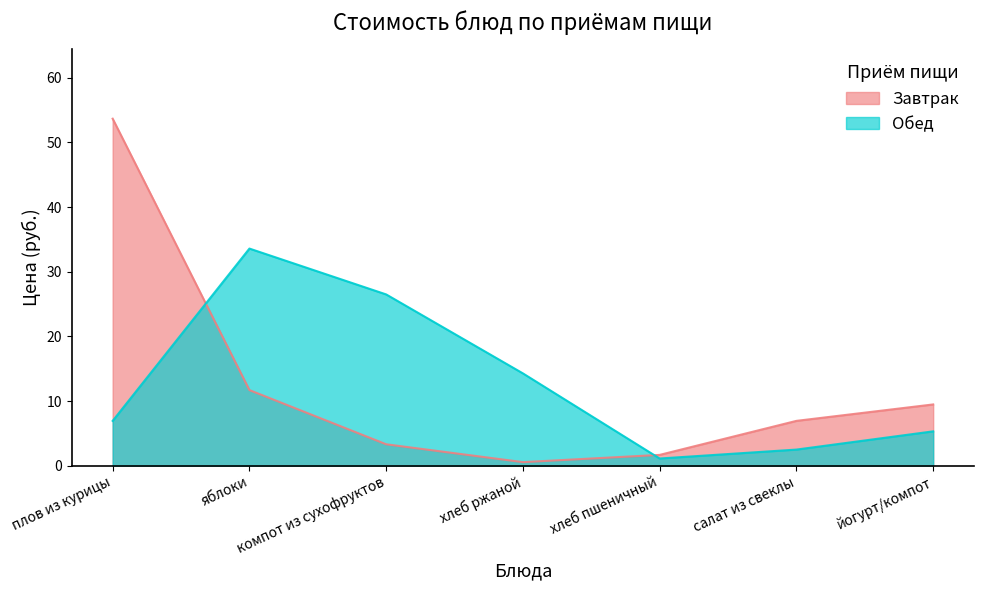

What is the difference between the maximum and minimum values in the Завтрак series?

53.1